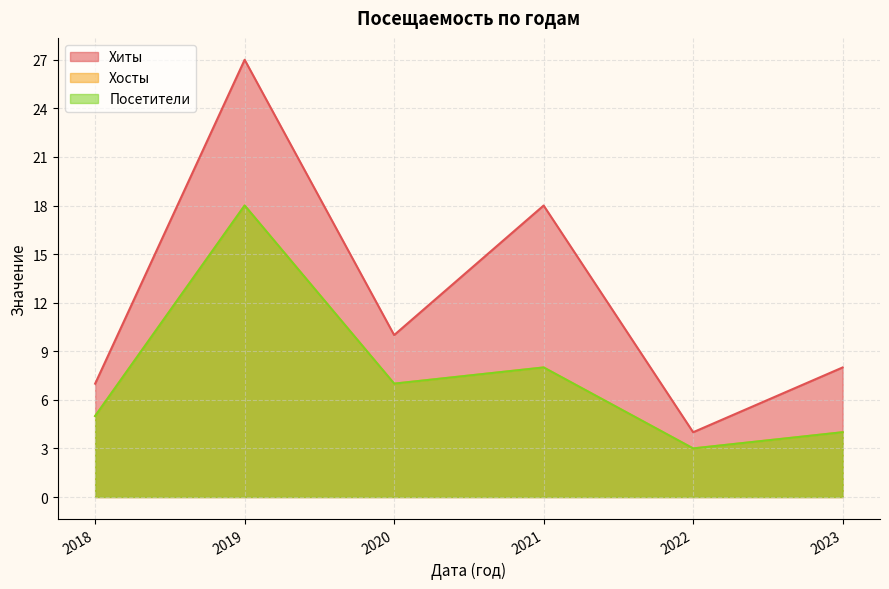

What is the difference between the highest and lowest values at 2018?

2